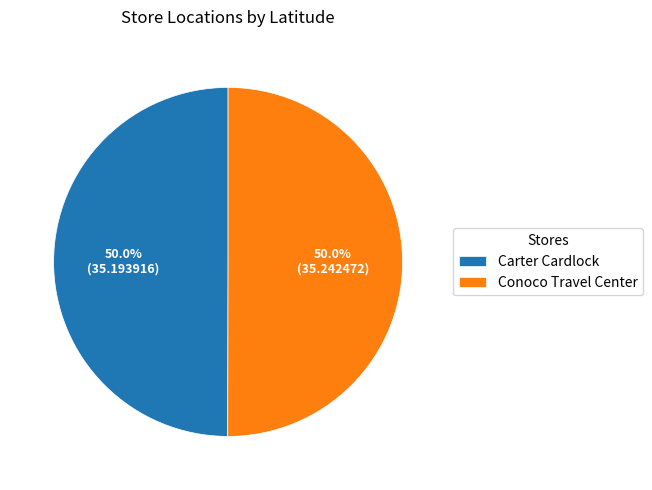

Count the number of slices in the pie.

2